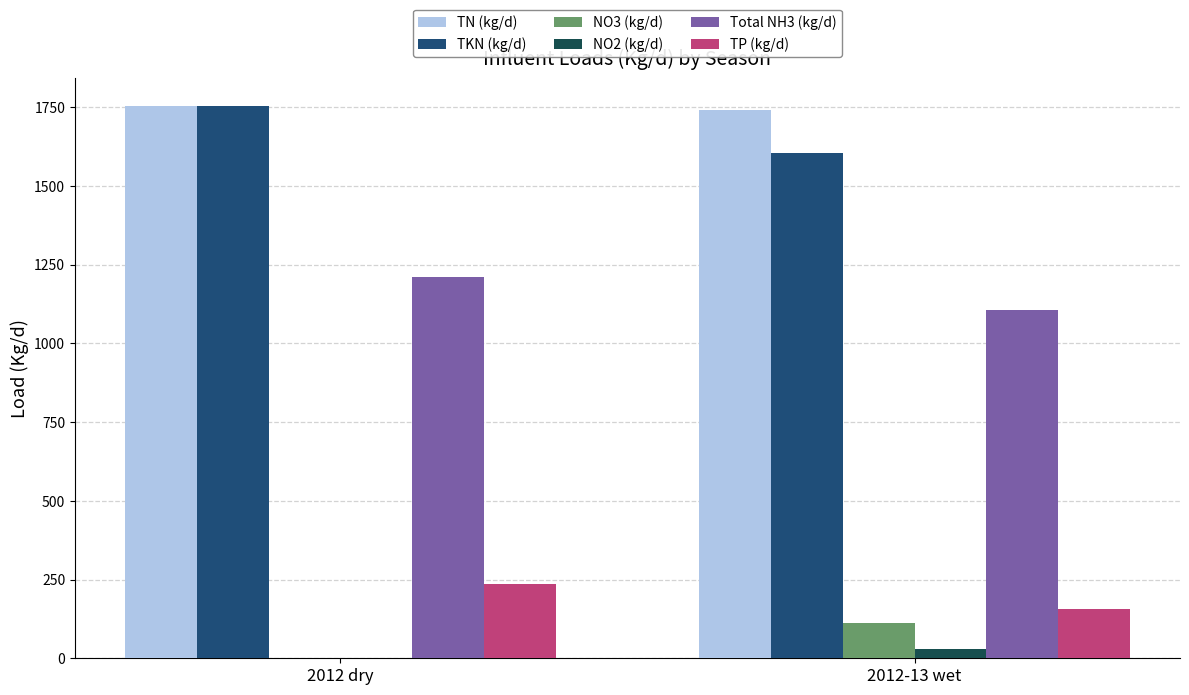

The TP (kg/d) series shows 156.5 at 2012-13 wet. True or false?

True